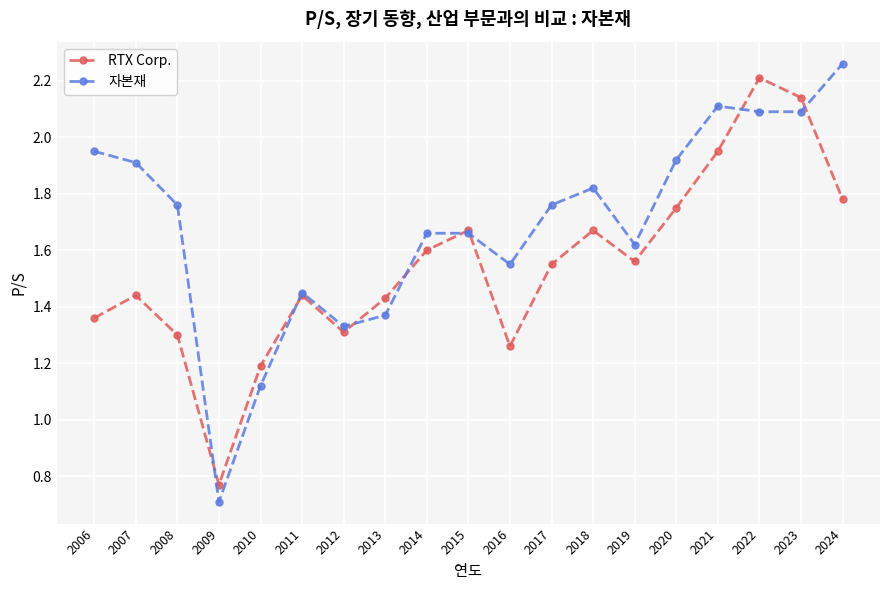

At 2006, list the series in order from largest to smallest.

자본재, RTX Corp.